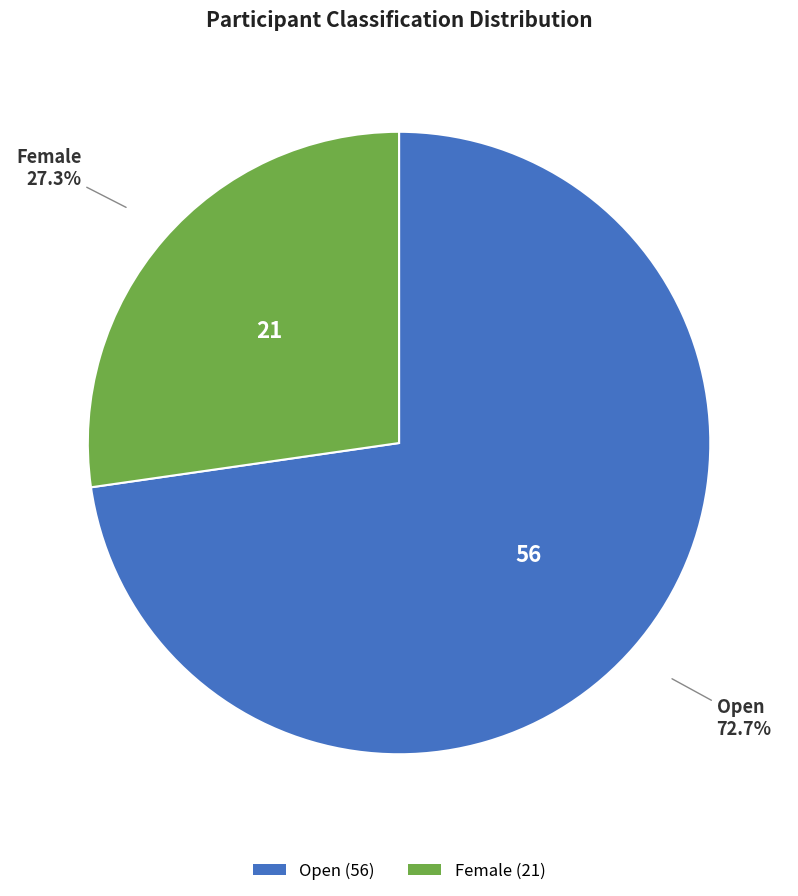

How many slices are in this pie chart?

2